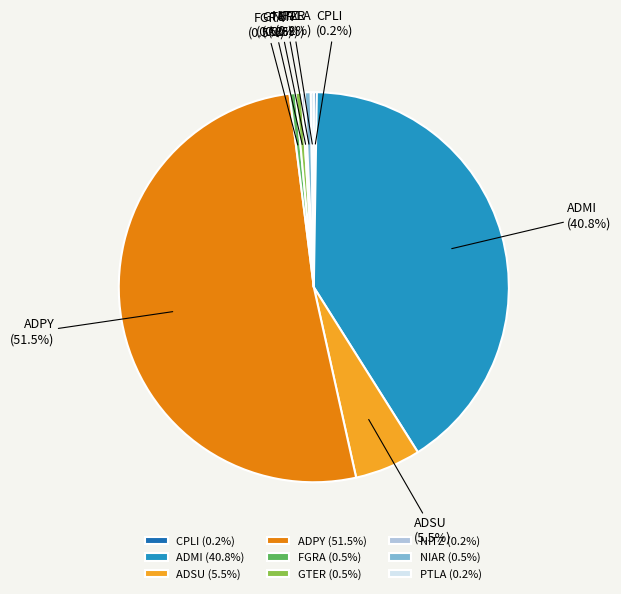

Does any single category account for the majority?

Yes